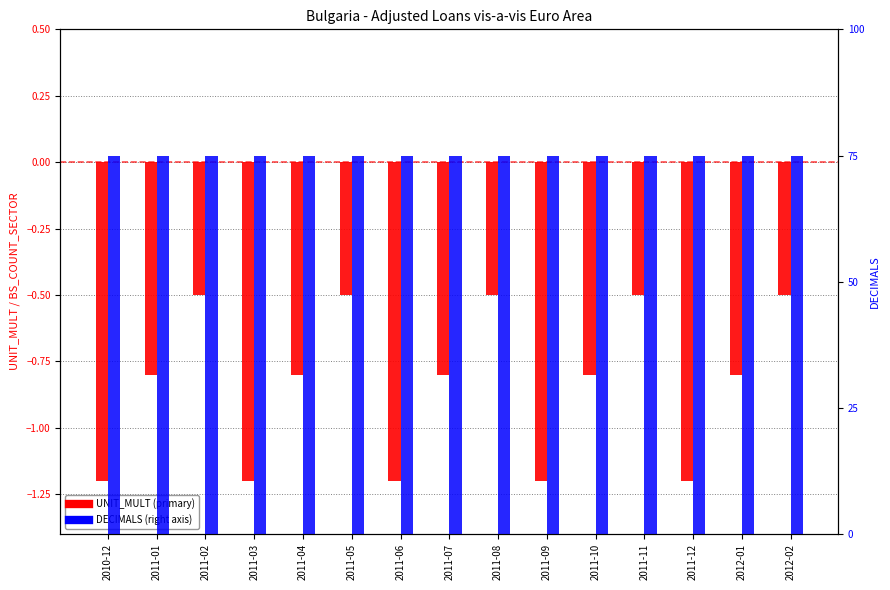

Is it true that BS_COUNT_SECTOR equals -0.8 at 2012-01?

True